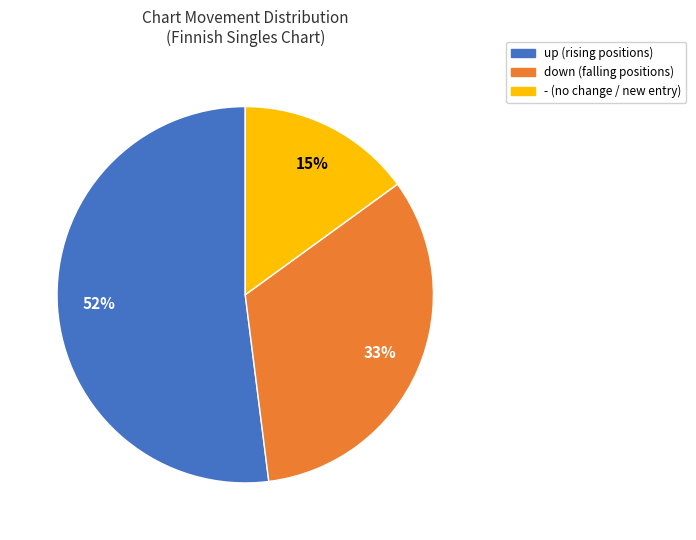

Is the sum of up and down greater than half?

Yes